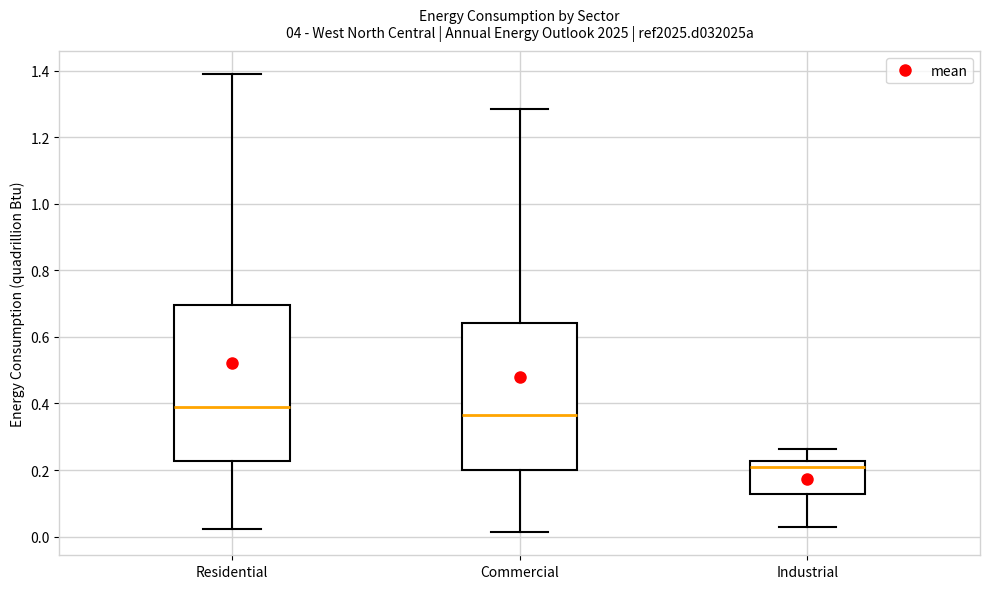

Reading left to right, transcribe this box plot: for each box, give where its median line is, the range the box spans, and where its two whiskers end, as read against the y-axis. The values are not printed on the chart, so give them approximately, as read against the axis.

Residential: median 0.40, box 0.22 to 0.70, whiskers 0.02 to 1.38
Commercial: median 0.36, box 0.20 to 0.64, whiskers 0.02 to 1.28
Industrial: median 0.22 (just below the box's upper edge), box 0.12 to 0.22, whiskers 0.02 to 0.26